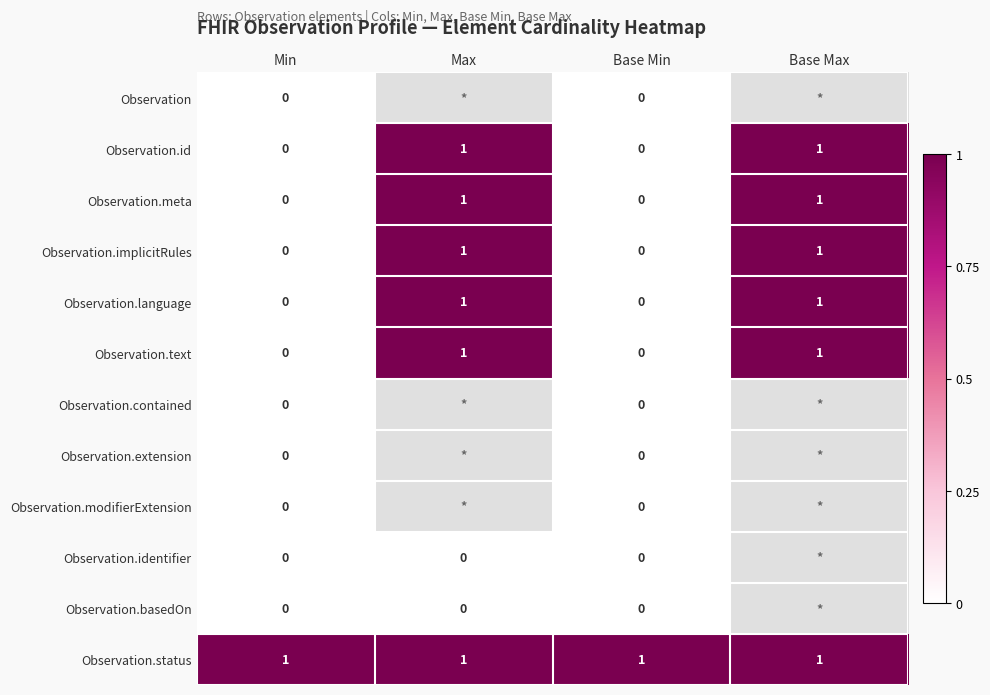

True or false: Observation.language has a value of 1 at Base Min.

False